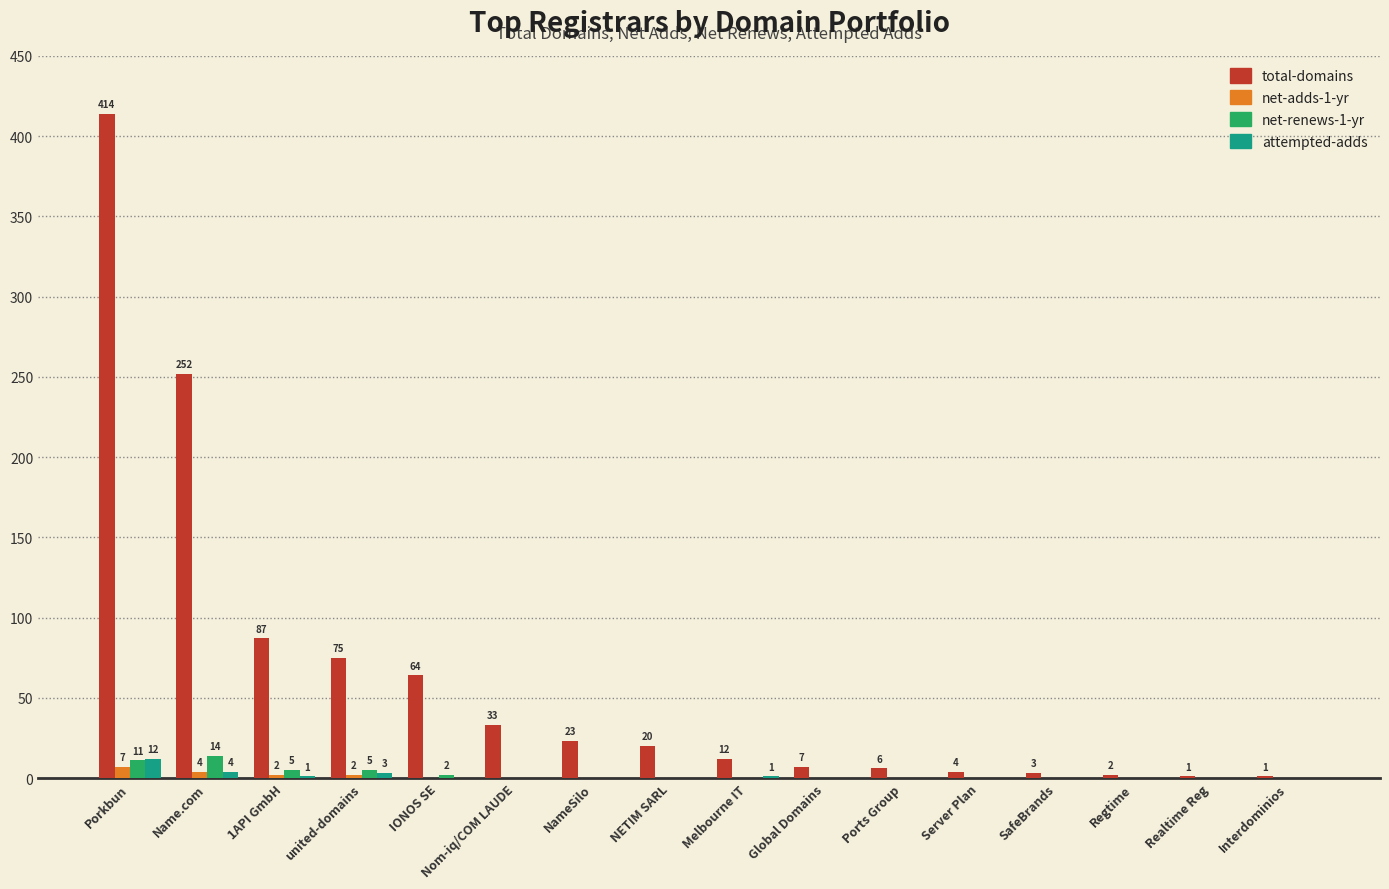

What is the difference between the net-adds-1-yr values at Porkbun and NETIM SARL?

7